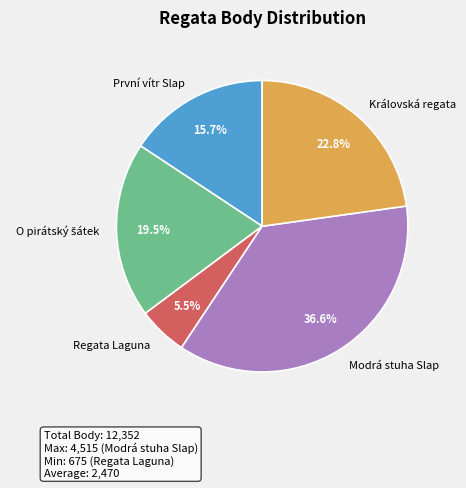

Which slice is the smallest?

Regata Laguna